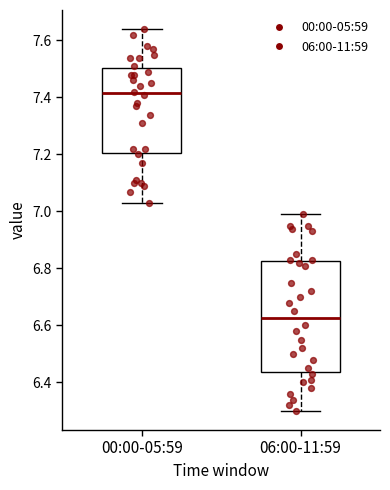

Reading left to right, transcribe this box plot: for each box, give where its median line is, the range the box spans, and where its two whiskers end, as read against the y-axis. The values are not printed on the chart, so give them approximately, as read against the axis.

00:00-05:59: median 7.42, box 7.20 to 7.50, whiskers 7.04 to 7.64
06:00-11:59: median 6.62, box 6.44 to 6.82, whiskers 6.30 to 7.00